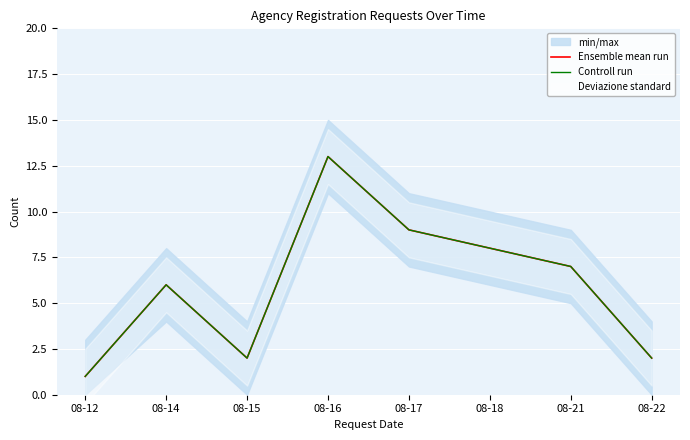

The Ensemble mean run series shows 12 at 08-21. True or false?

False